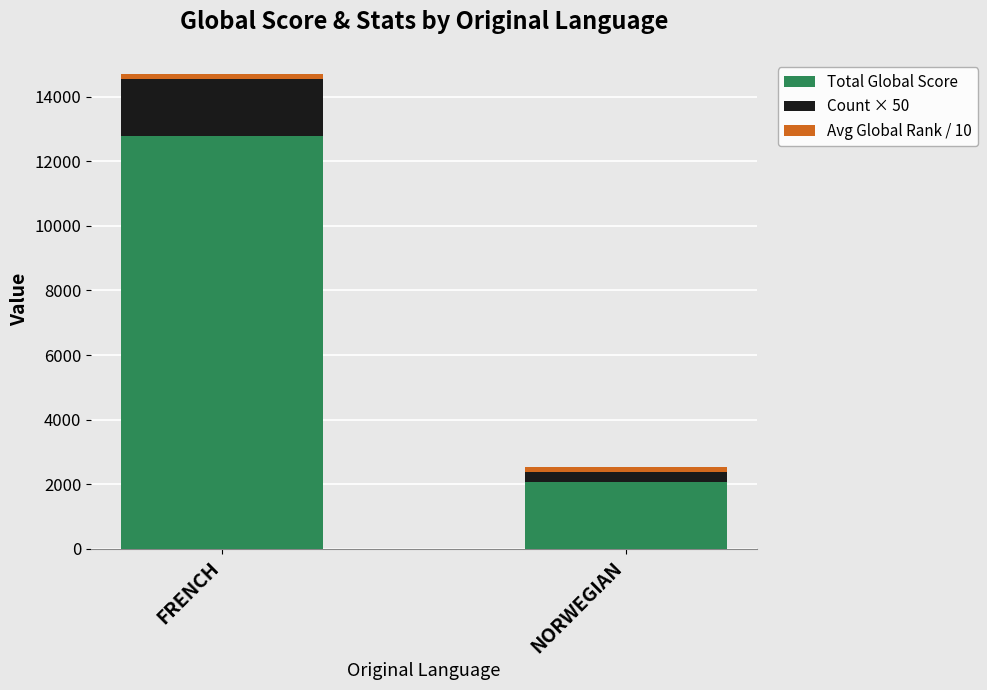

At which category is the sum across all series the highest?

FRENCH